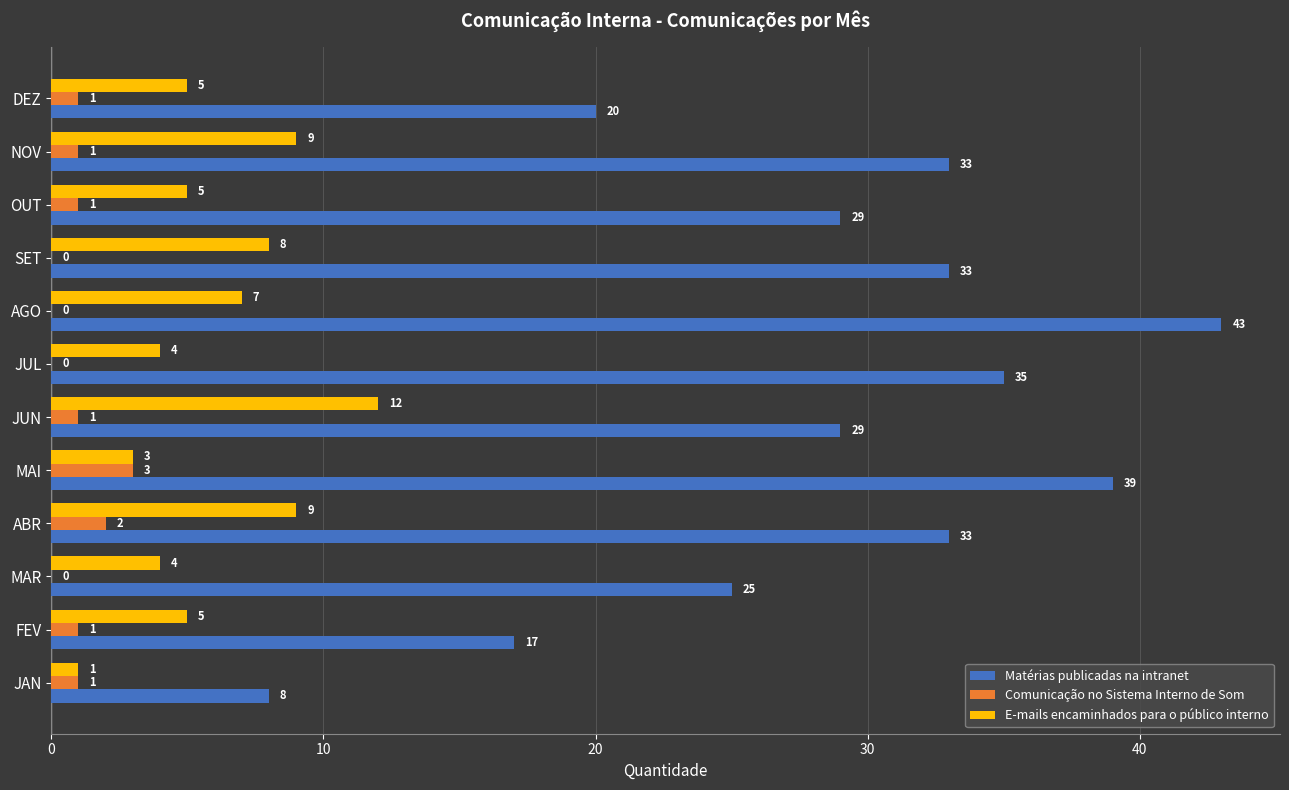

Which series has the widest spread of values?

Matérias publicadas na intranet